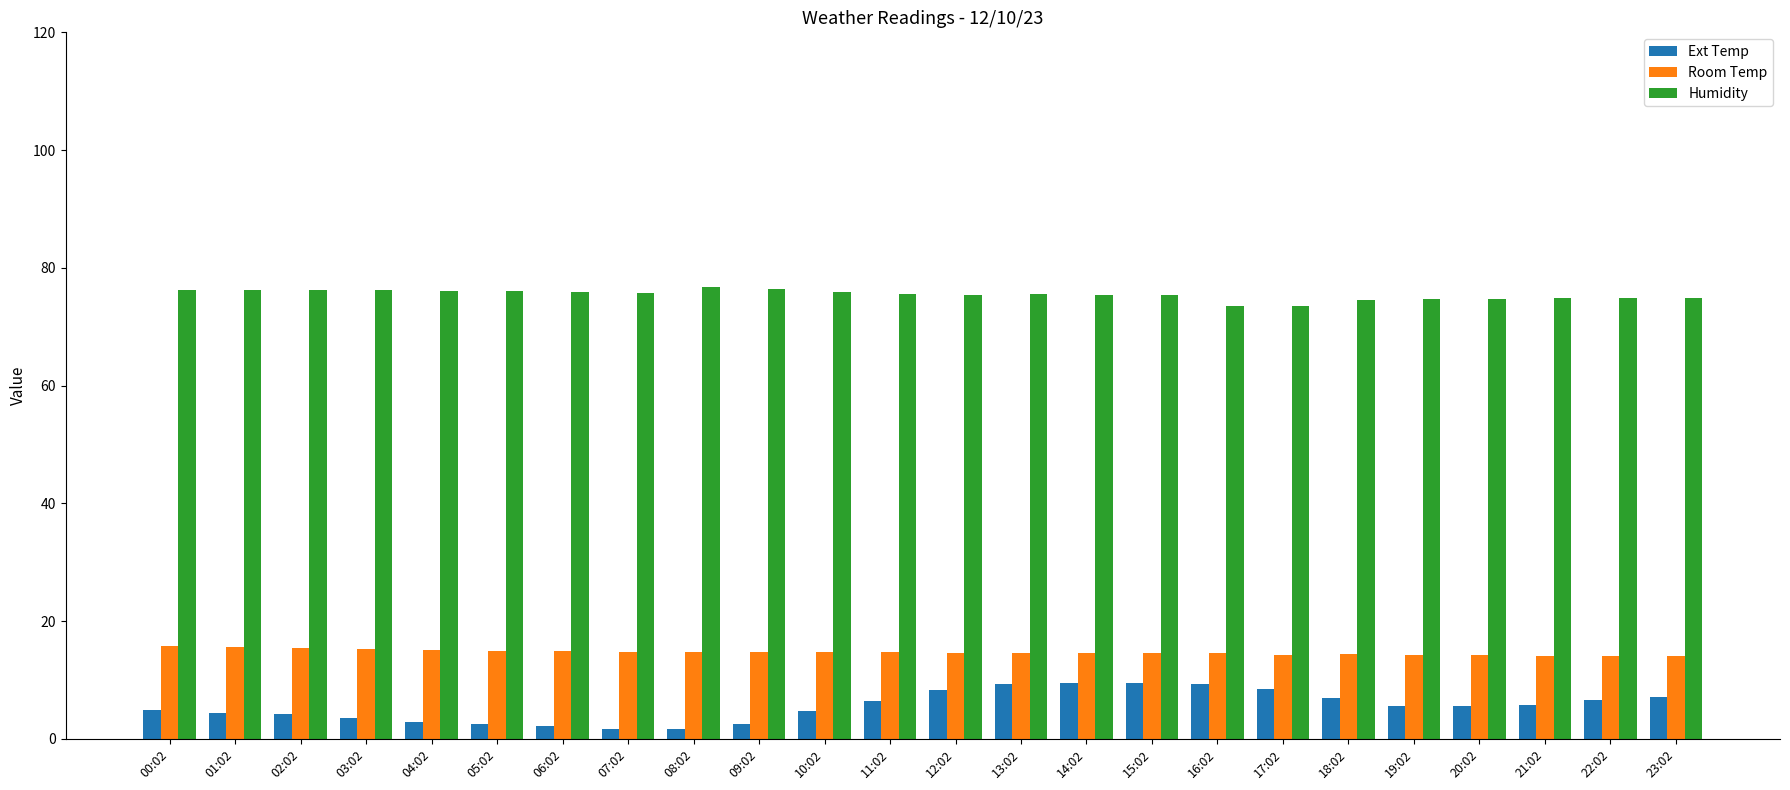

The value of Room Temp at 04:02 is 15.1. True or false?

True